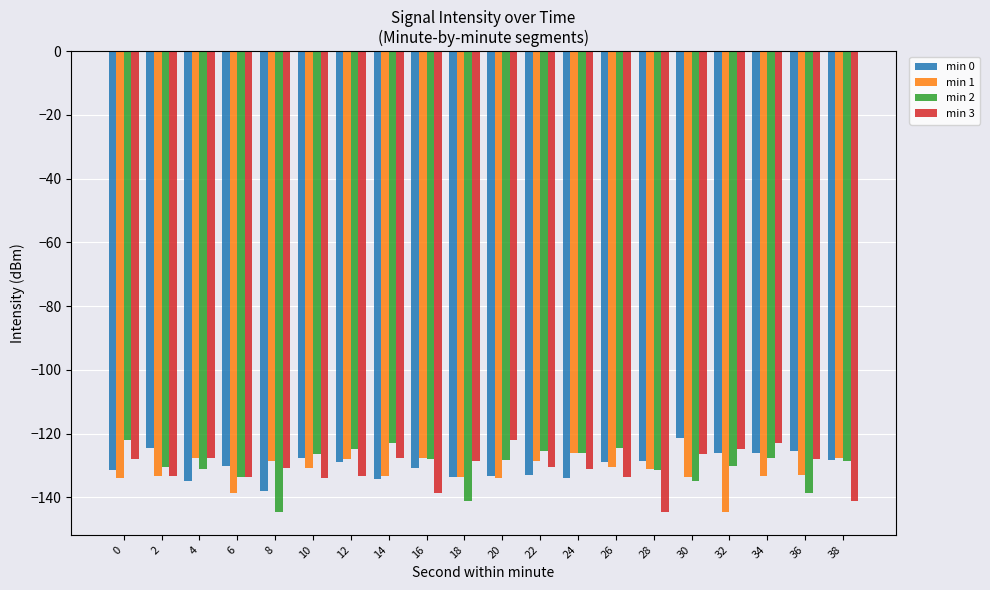

At which category is the sum across all series the highest?

34